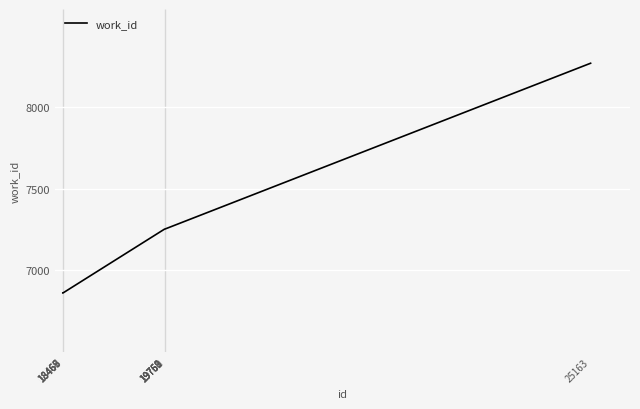

What is the greatest value displayed?

8268